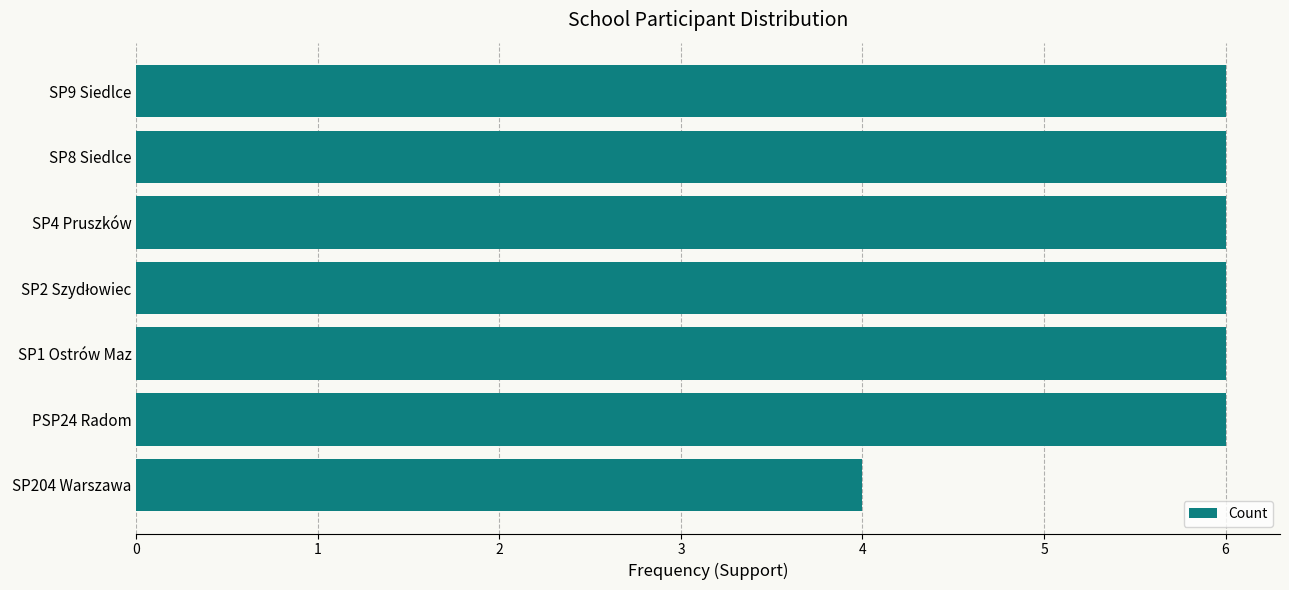

Reading top to bottom, what are all the values shown in this chart?

6	6	6	6	6	6	4